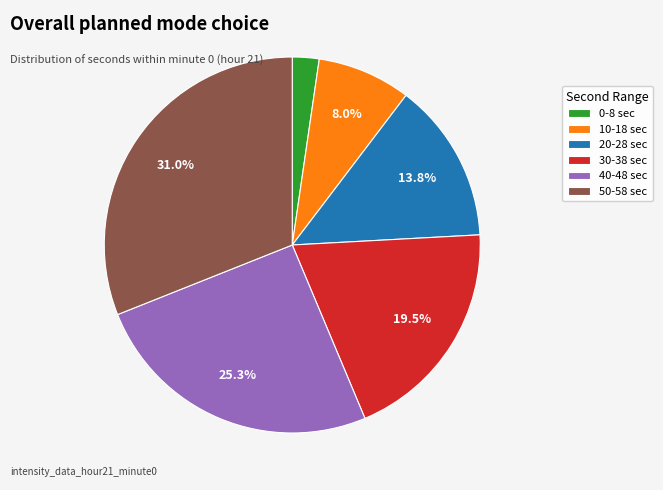

Count the number of slices in the pie.

6